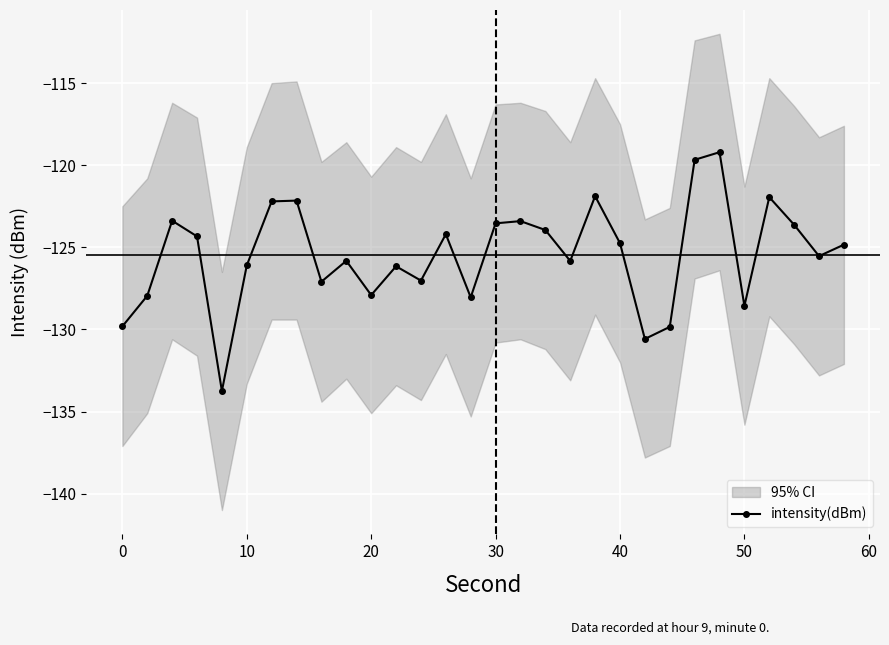

Is it true that intensity(dBm) equals -195.0 at 0?

False